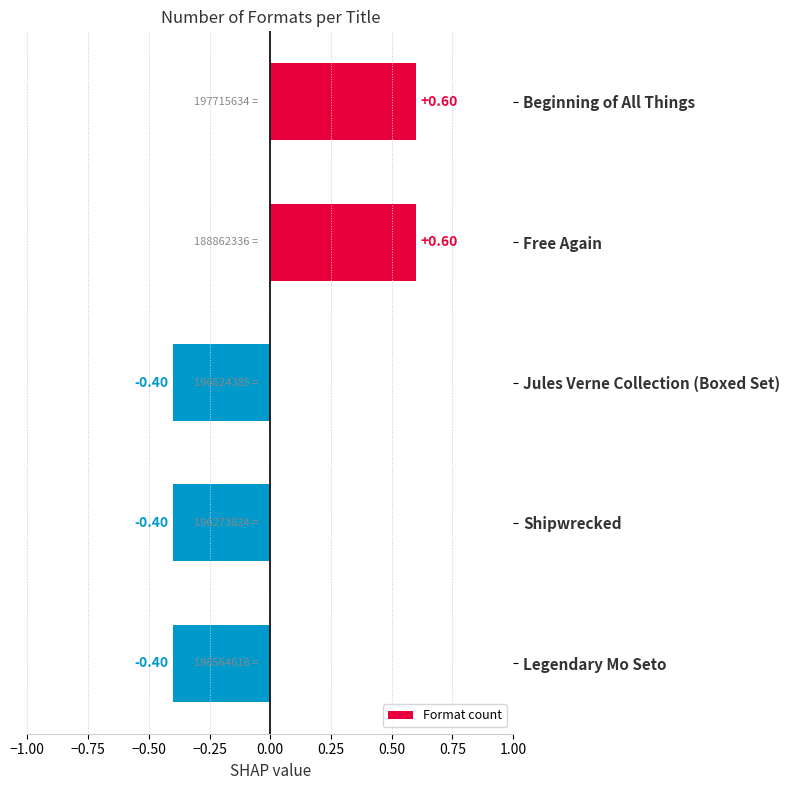

What is the label of the 3rd bar from the bottom?

Jules Verne Collection (Boxed Set)